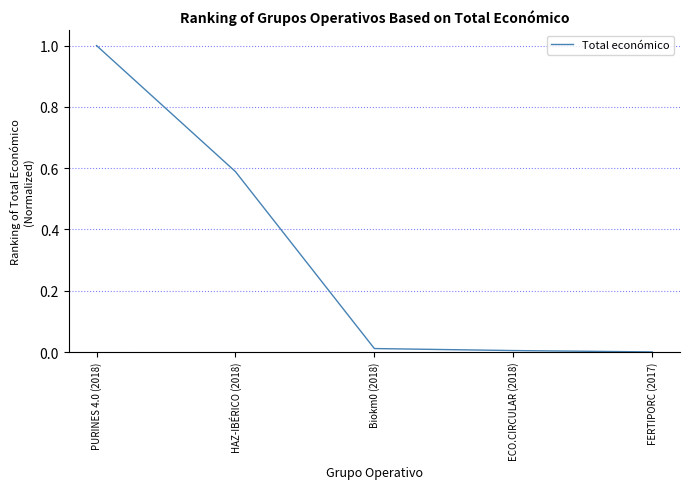

What is the greatest value displayed?

1.0